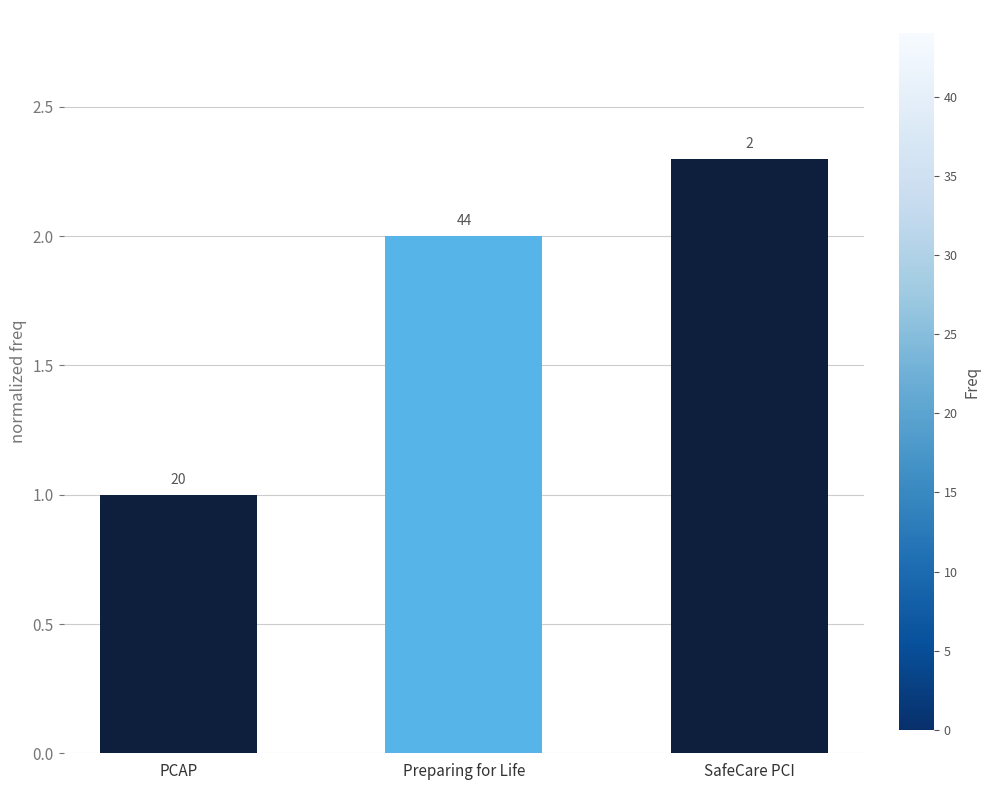

How many bars are there in total?

3